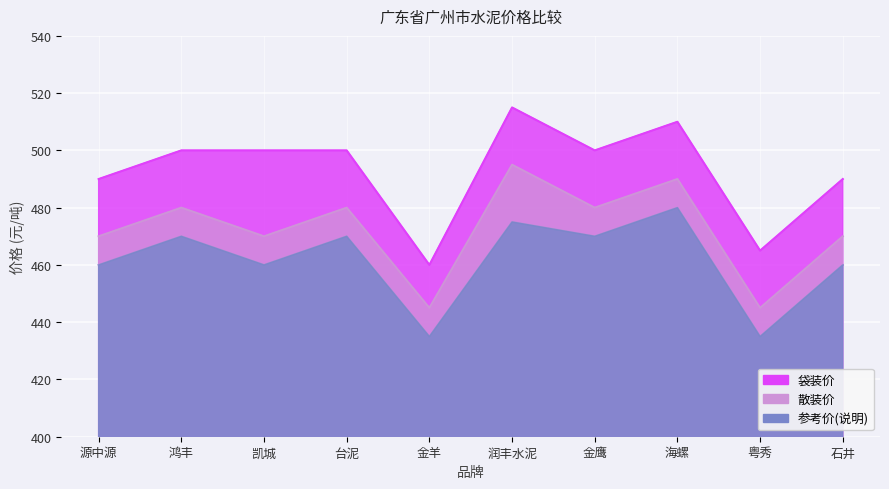

The value of 袋装价 at 台泥 is 500. True or false?

True